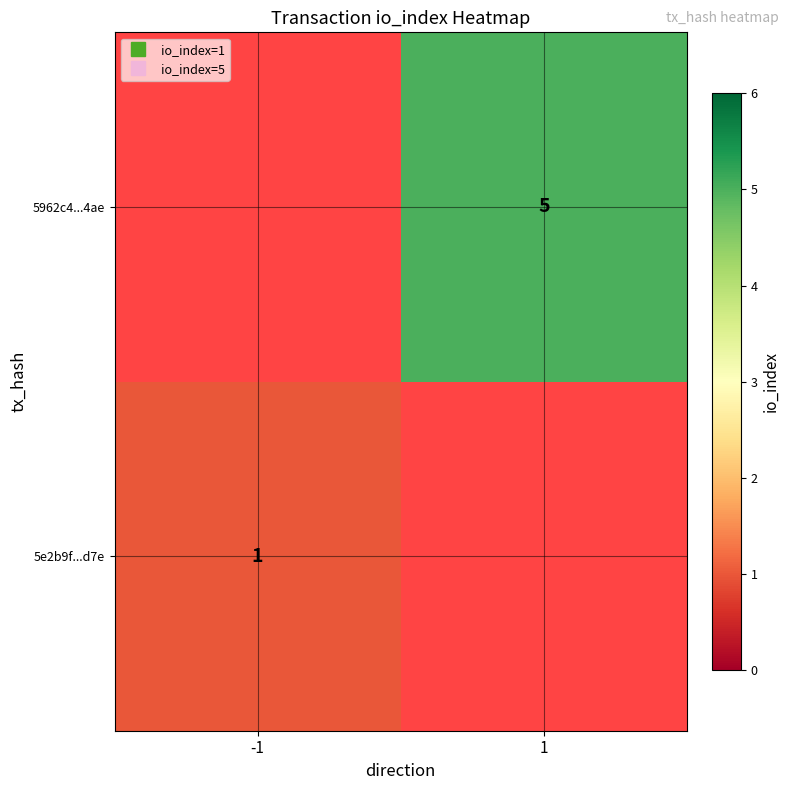

At -1, list the series in order from largest to smallest.

5e2b9f...d7e, 5962c4...4ae